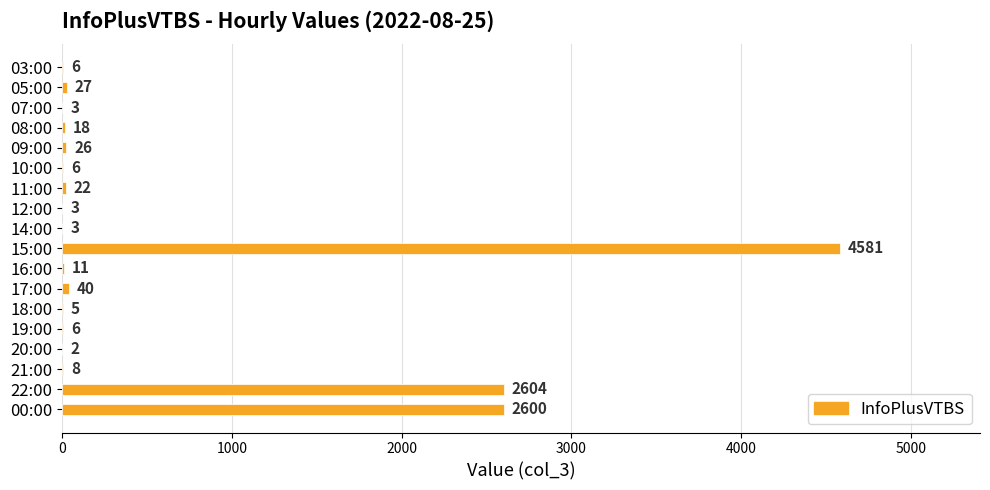

What is the change in value from 10:00 to 16:00?

+5